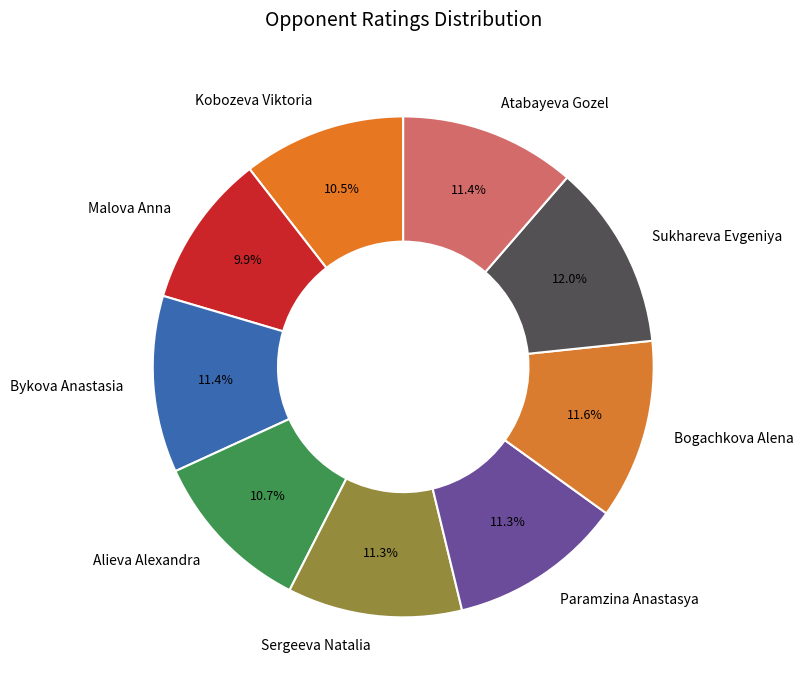

Do Kobozeva Viktoria and Alieva Alexandra together represent more than half of the pie?

No